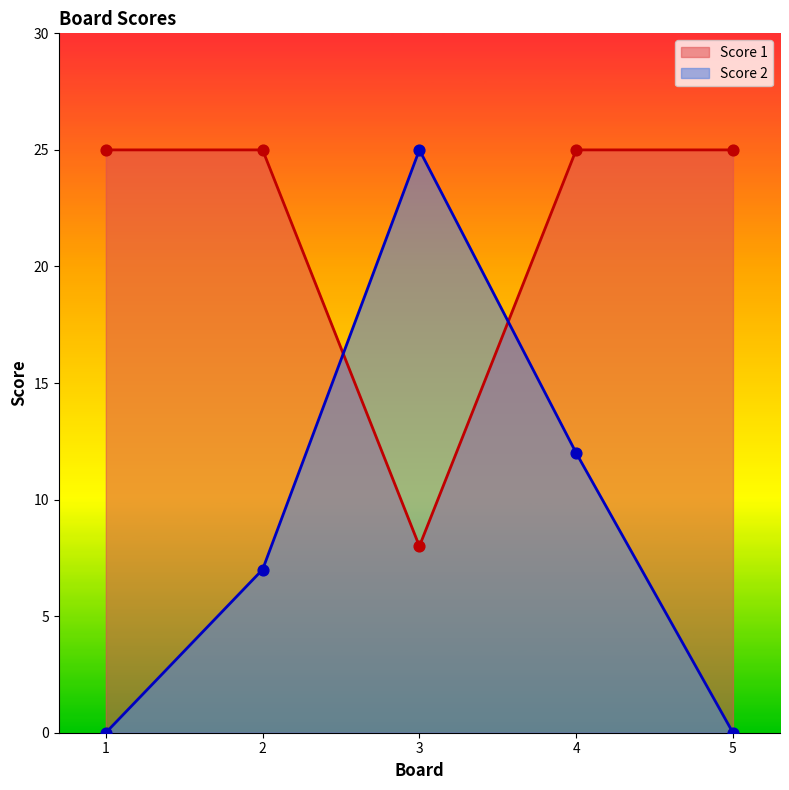

Is the value of Score 2 at 5 greater than the value of Score 1 at 4?

No